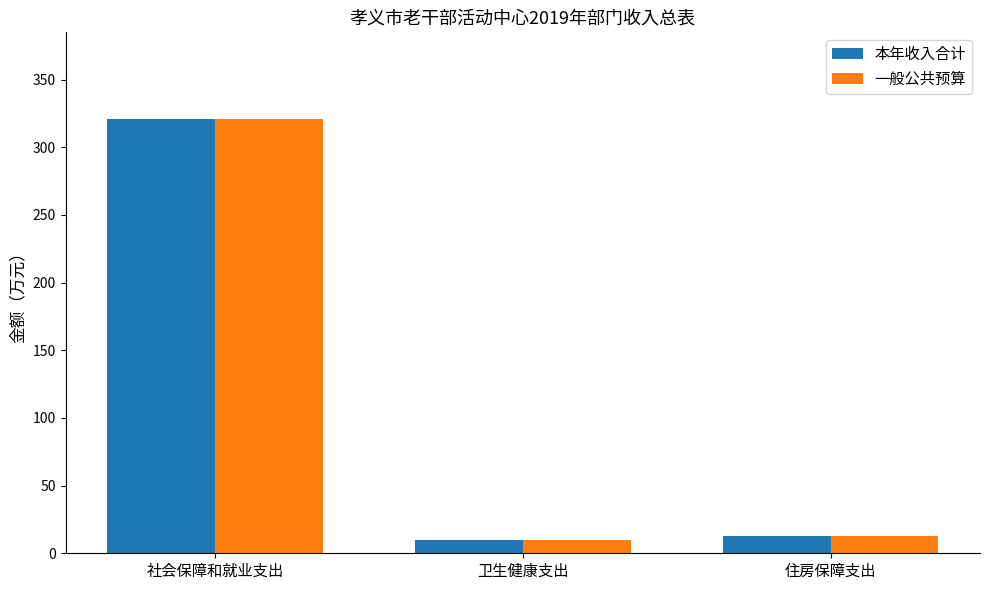

What is the label of the 1st bar from the left?

社会保障和就业支出